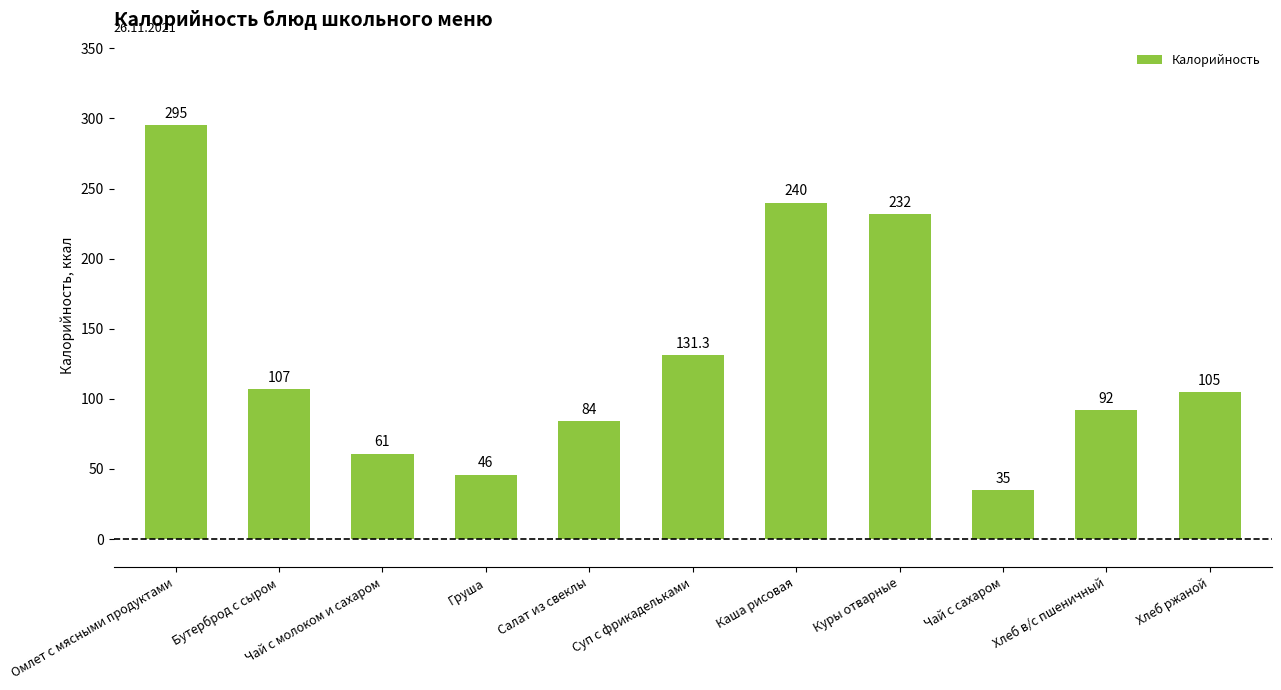

Rank the categories by value from lowest to highest.

Чай с сахаром, Груша, Чай с молоком и сахаром, Салат из свеклы, Хлеб в/с пшеничный, Хлеб ржаной, Бутерброд с сыром, Суп с фрикадельками, Куры отварные, Каша рисовая, Омлет с мясными продуктами